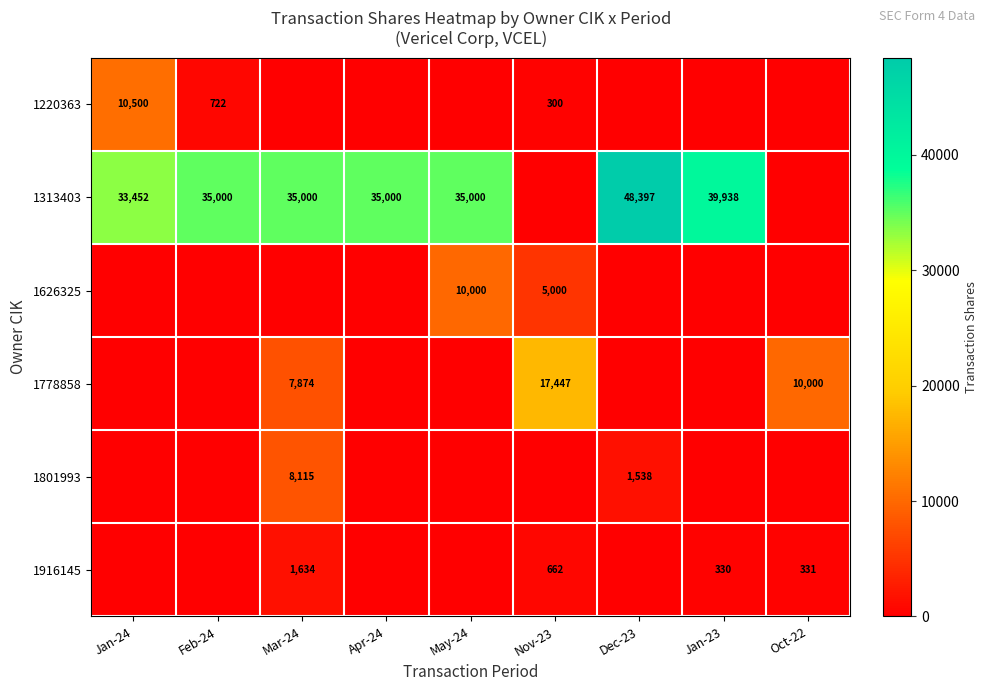

What is the total value across all series at Nov-23?

23409